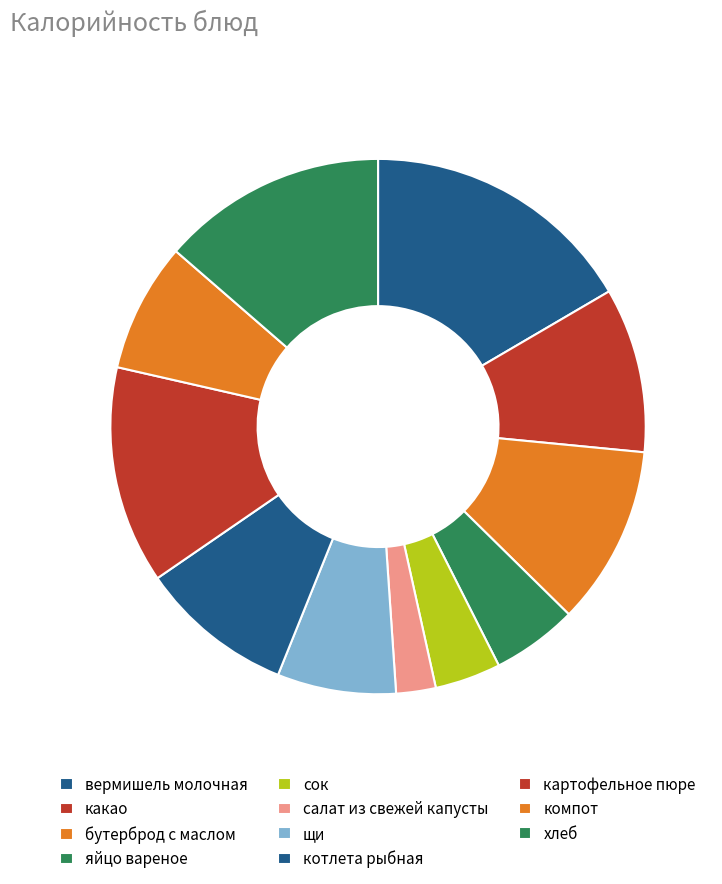

To the nearest percent, what percentage of the pie is какао?

10%